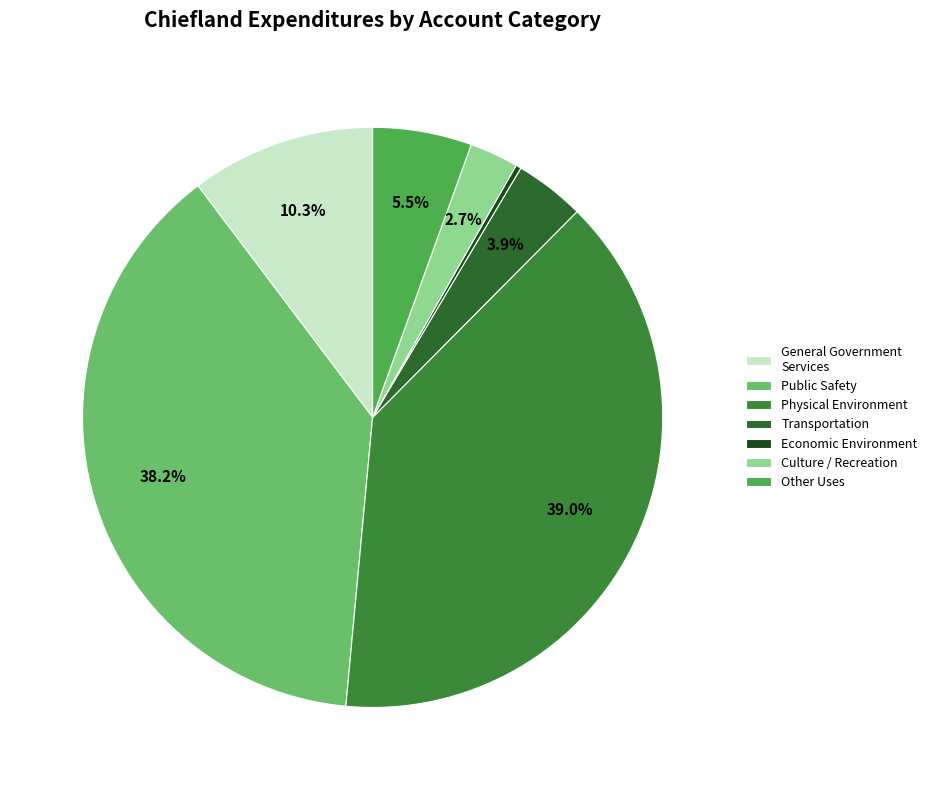

How many segments does this pie chart have?

7